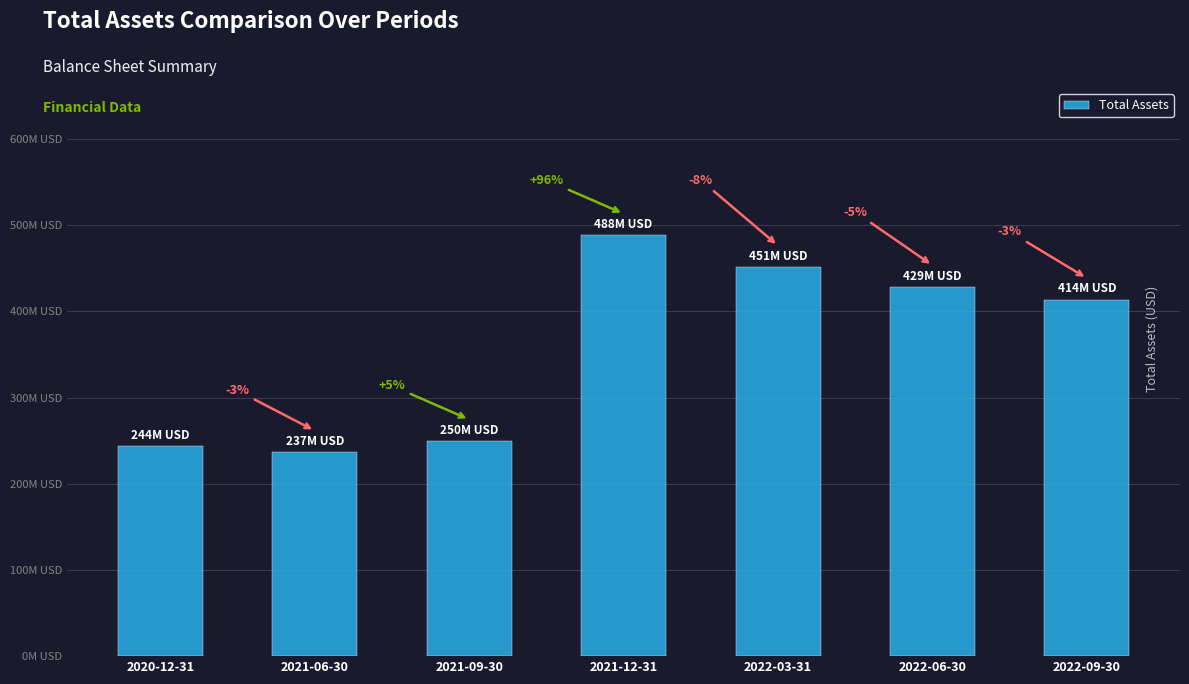

Are the bars horizontal?

No